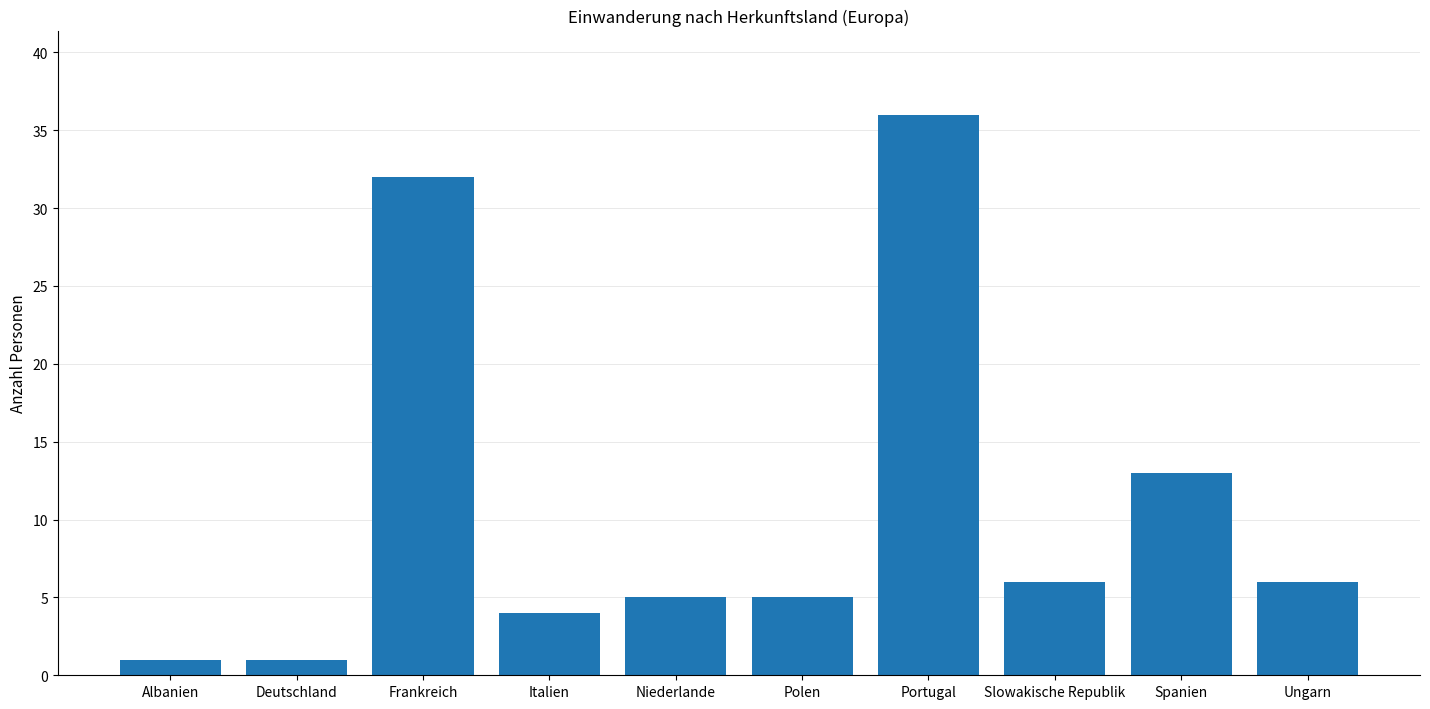

What is the sum of the values at Albanien and Italien?

5